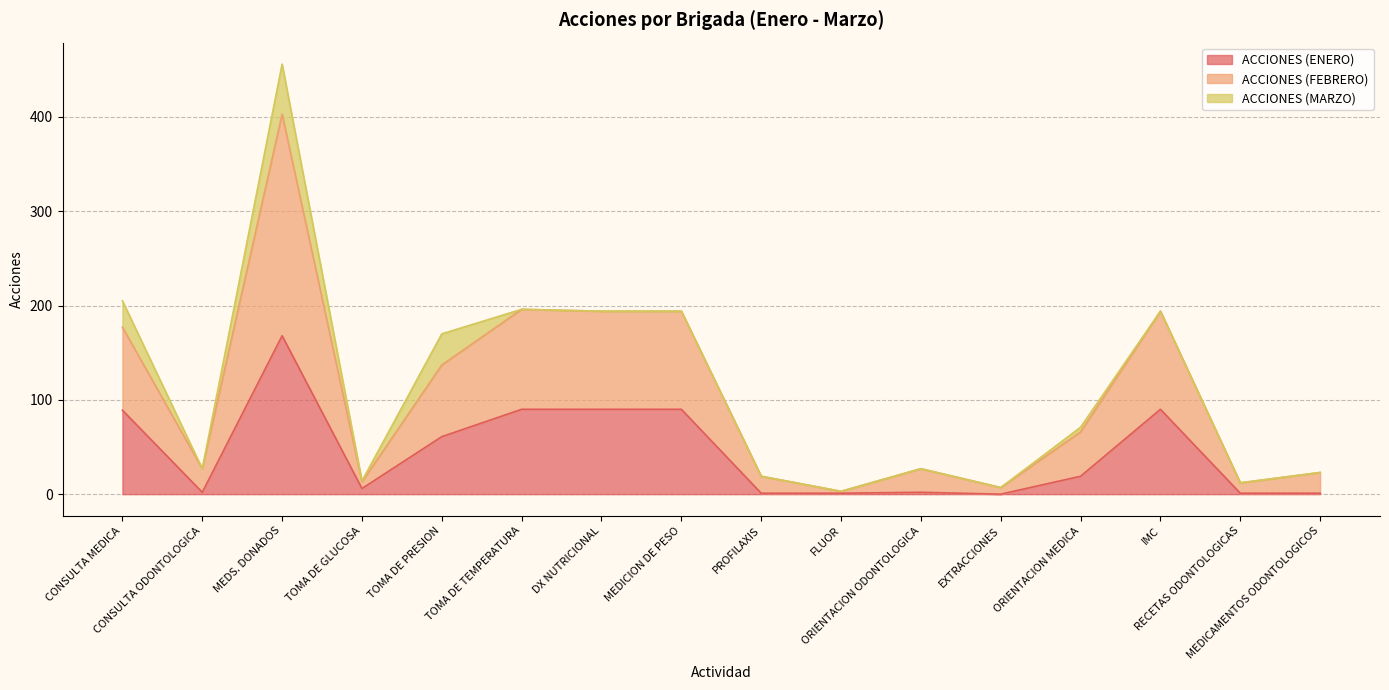

At which category is the sum across all series the highest?

MEDS. DONADOS